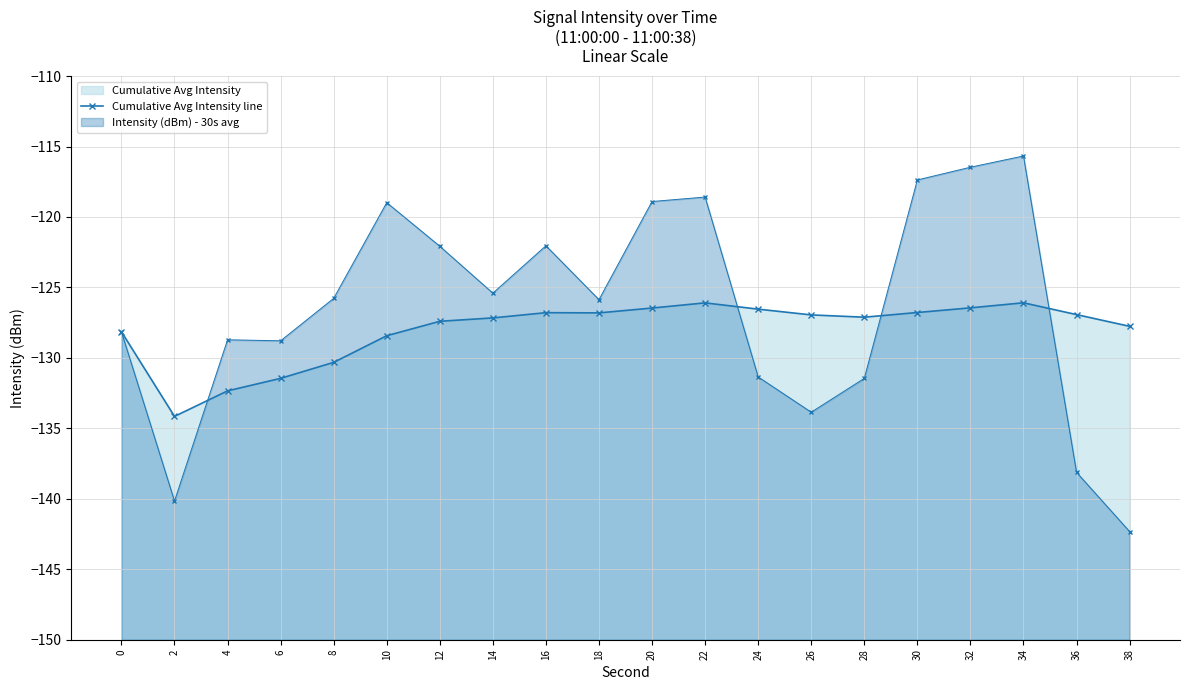

After their last crossing, which series has the higher values: Intensity (dBm) - 30s avg line or Cumulative Avg Intensity line?

Cumulative Avg Intensity line